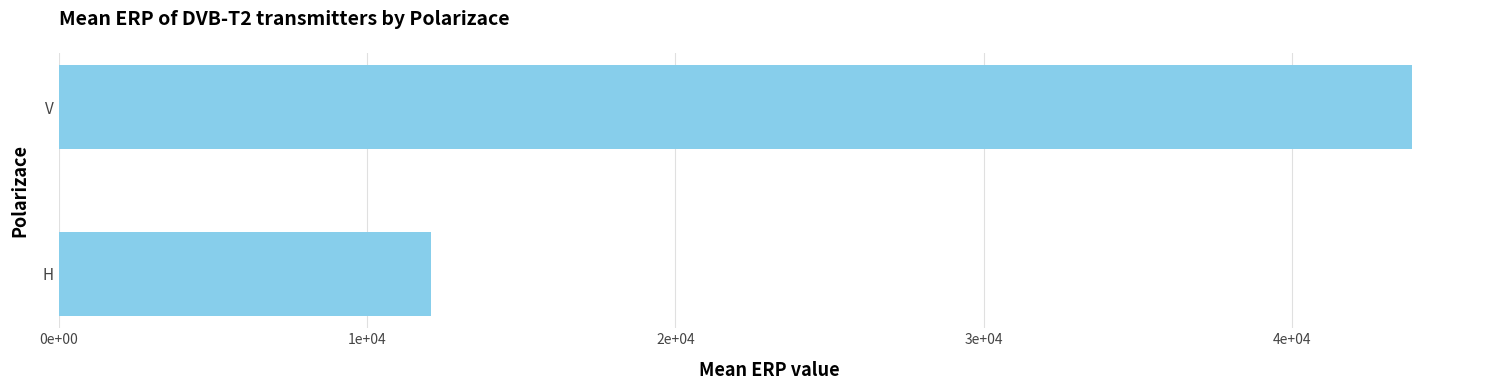

List the labels in order of value, largest first.

V, H